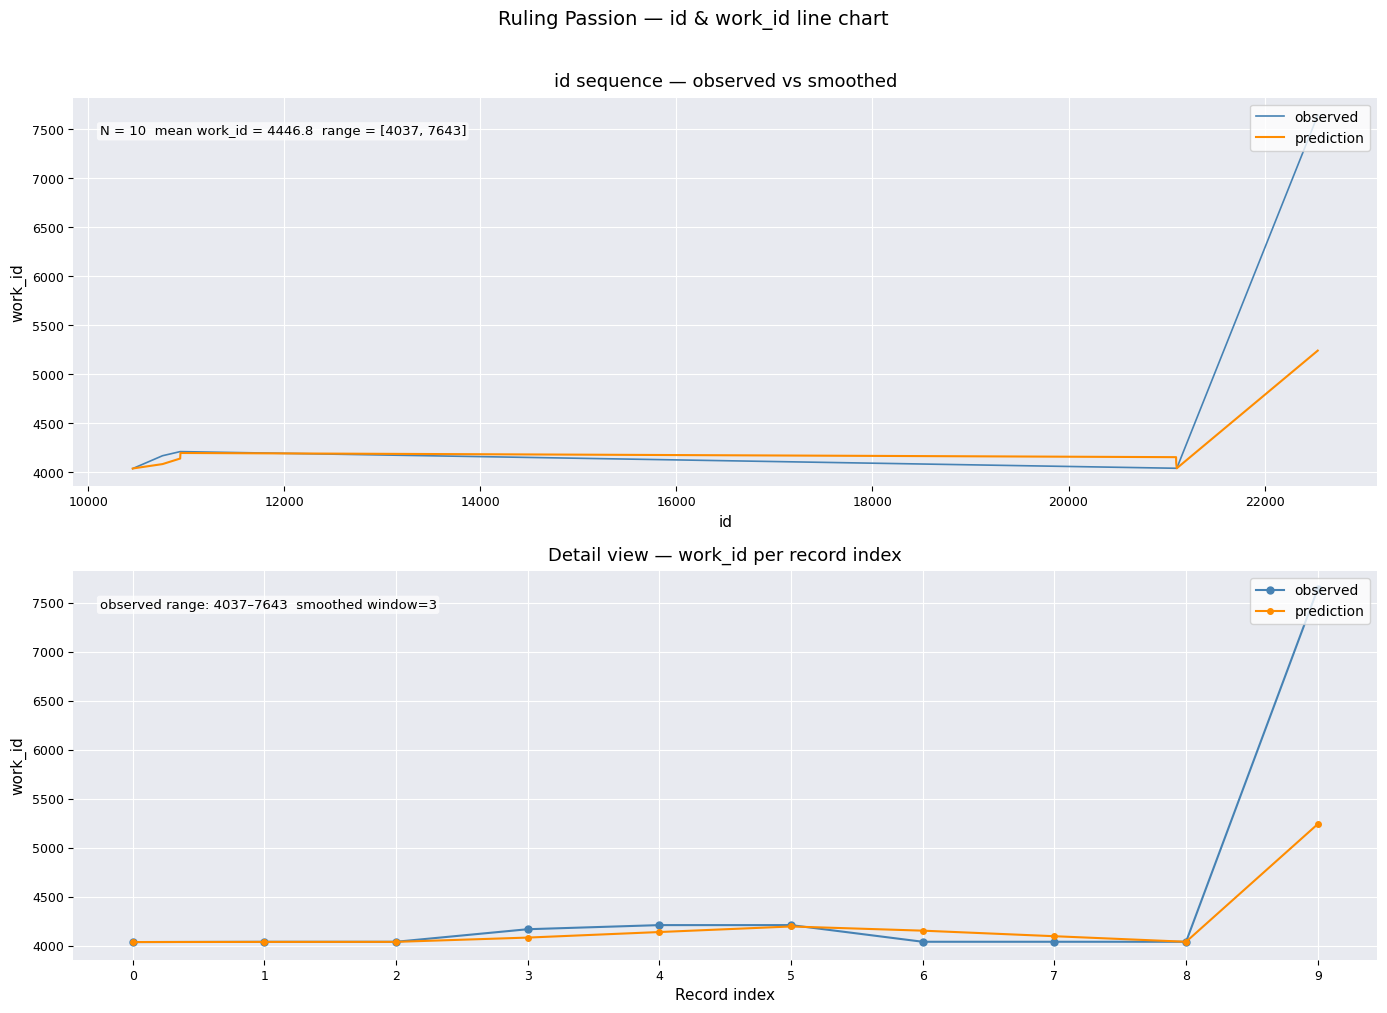

What is the highest value of the observed series?

7643.0